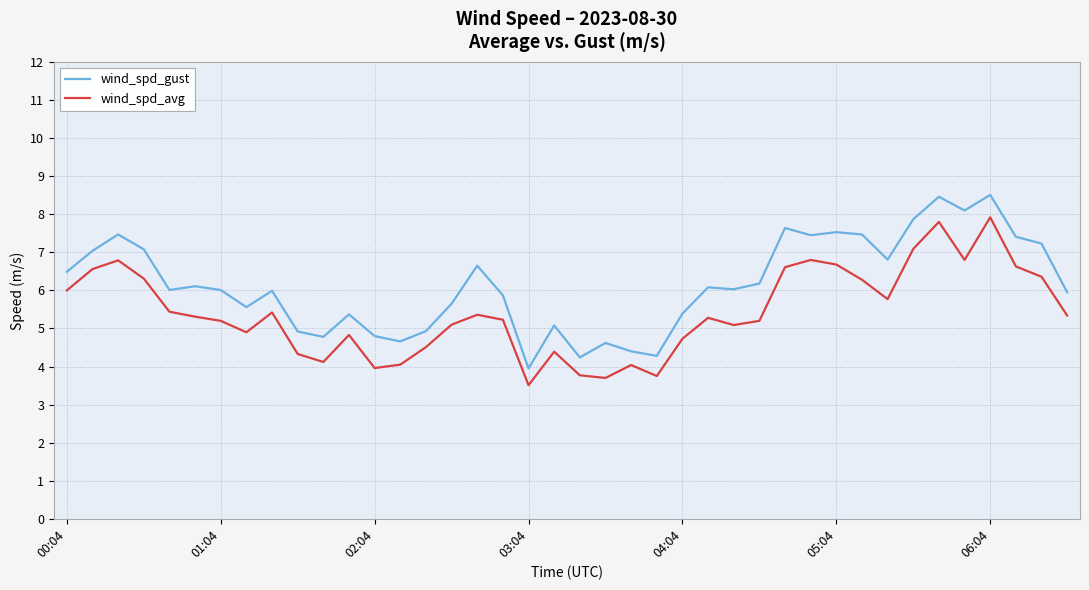

What is the difference between the maximum and minimum values in the wind_spd_avg series?

4.4